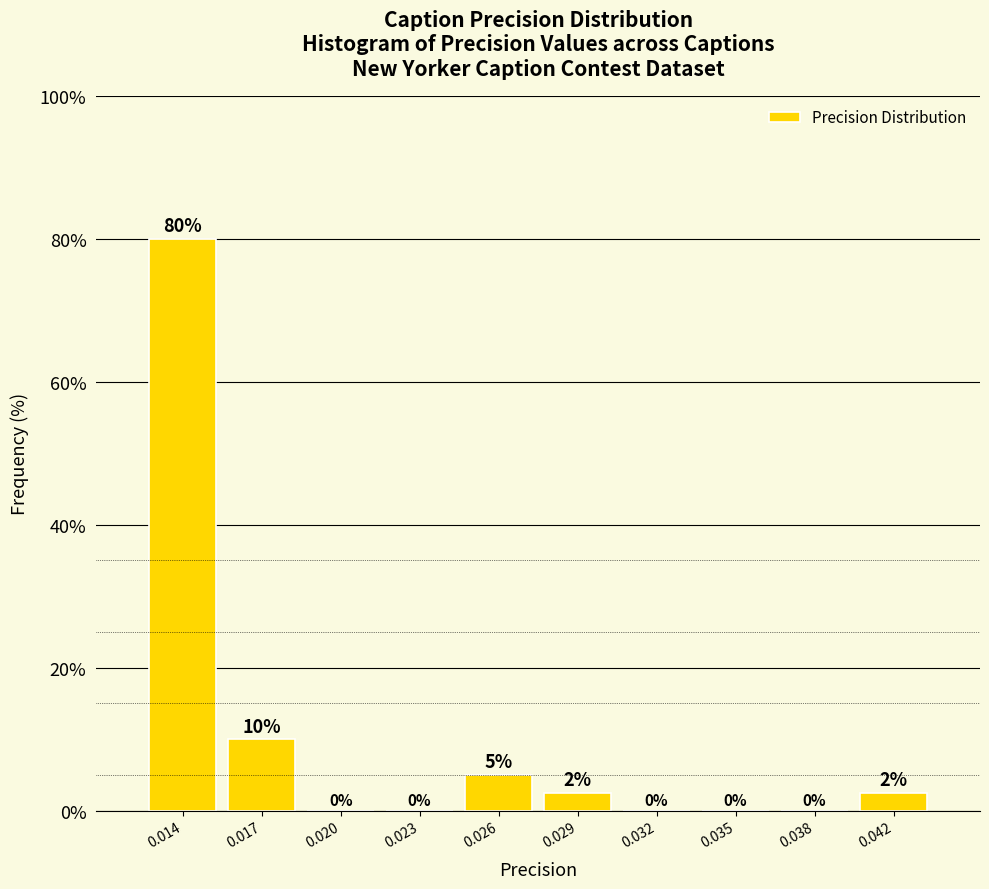

What value does the data have at 0.026?

5.0